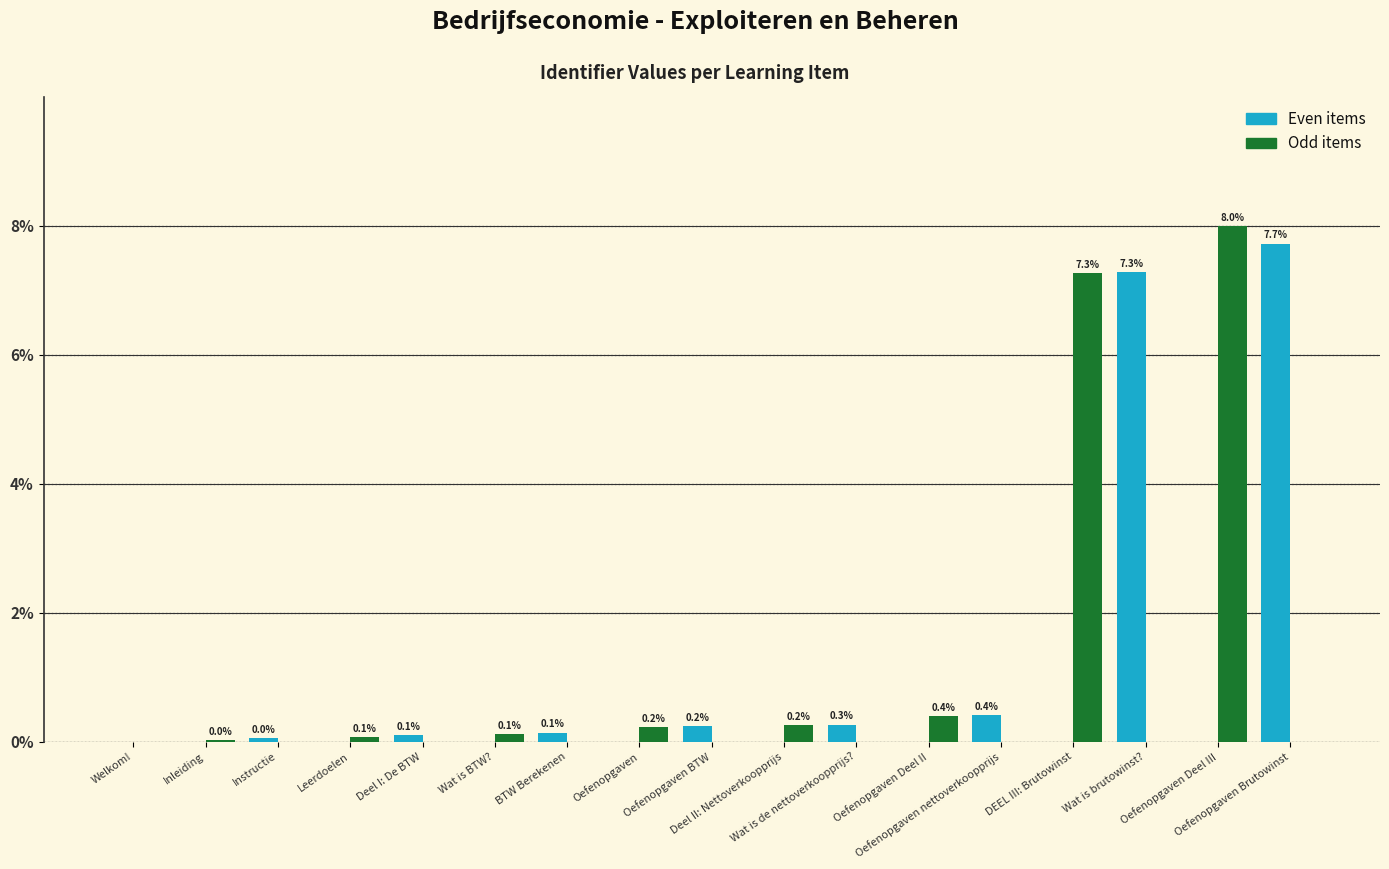

What is the approximate value of Even items at Oefenopgaven nettoverkoopprijs?

0.4